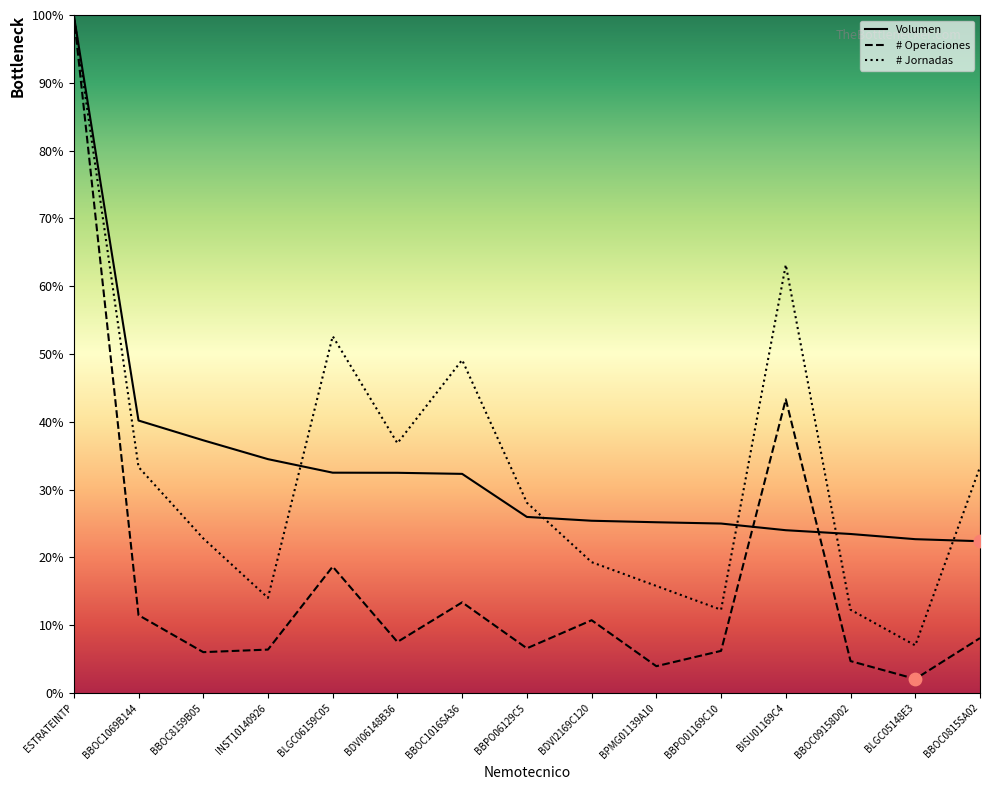

Which series has the largest total across all categories?

Volumen